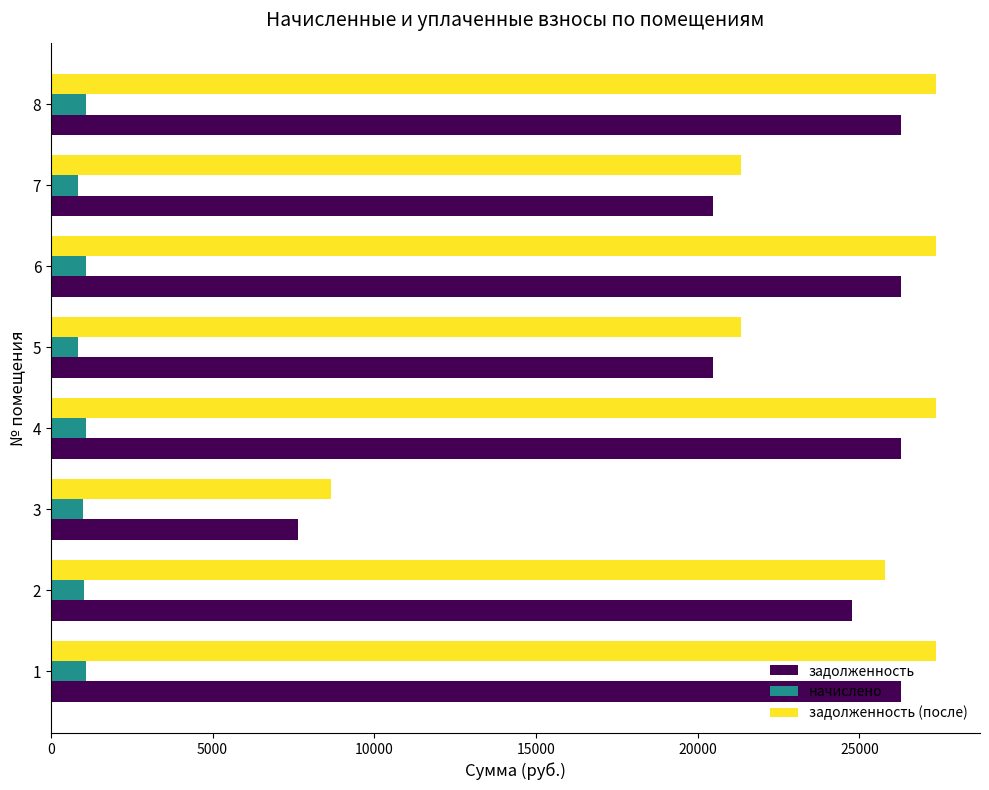

Which series has the widest spread of values?

задолженность (после)